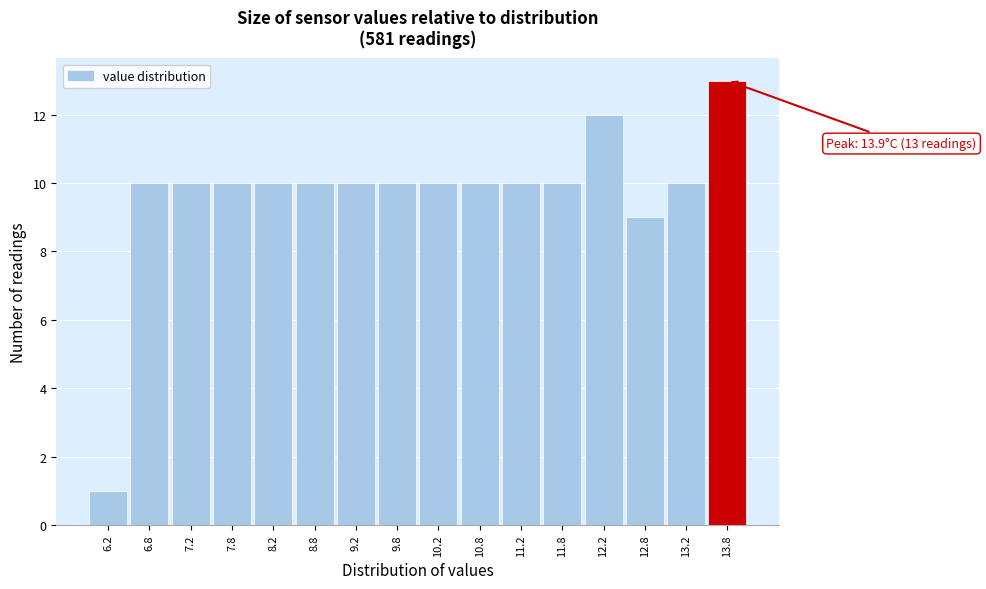

Reading left to right, list all the values displayed in this chart.

1	10	10	10	10	10	10	10	10	10	10	10	12	9	10	13